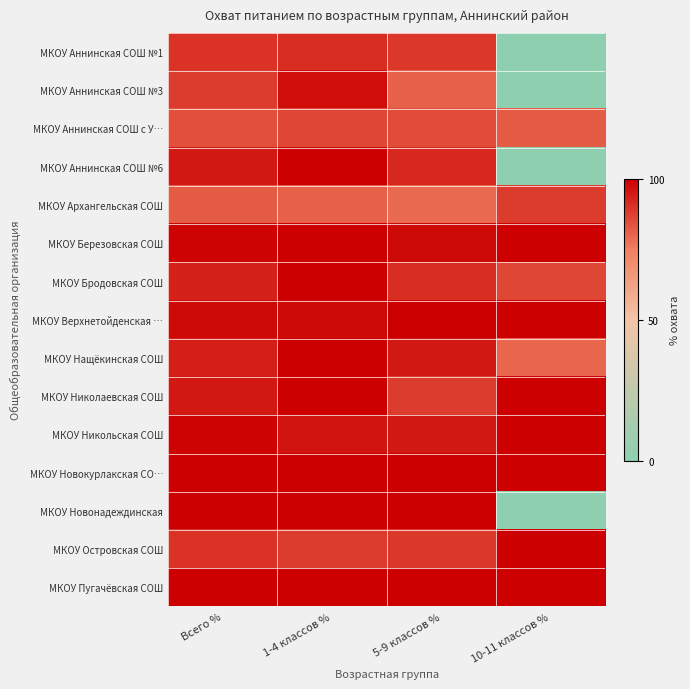

List the series in order of their peak value, highest first.

МКОУ Аннинская СОШ №6, МКОУ Березовская СОШ, МКОУ Бродовская СОШ, МКОУ Верхнетойденская …, МКОУ Нащёкинская СОШ, МКОУ Николаевская СОШ, МКОУ Никольская СОШ, МКОУ Новокурлакская СО…, МКОУ Новонадеждинская, МКОУ Островская СОШ, МКОУ Пугачёвская СОШ, МКОУ Аннинская СОШ №3, МКОУ Аннинская СОШ №1, МКОУ Архангельская СОШ, МКОУ Аннинская СОШ с У…